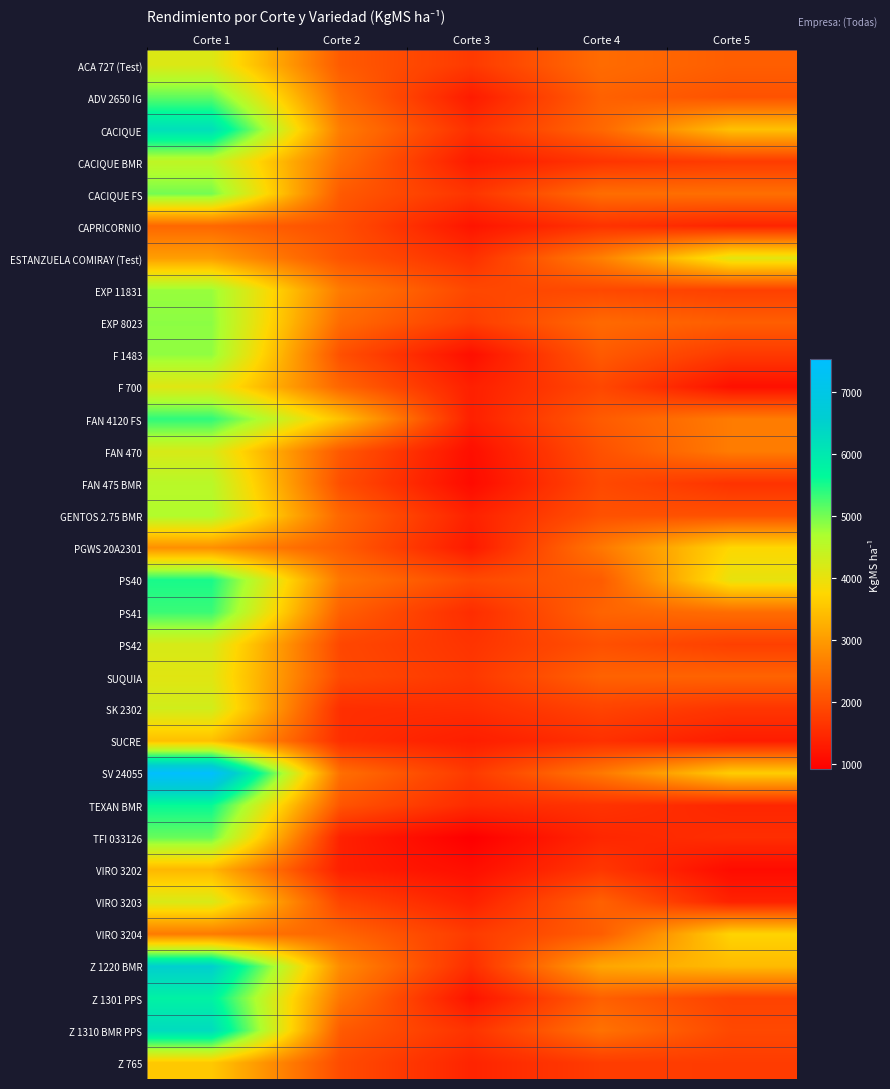

What is the smallest value displayed?

913